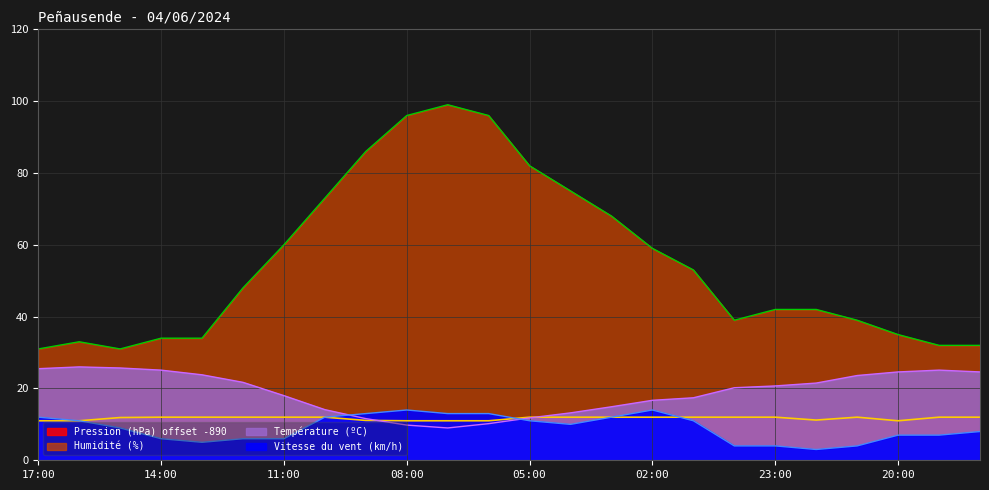

How many lines are shown in the chart?

4